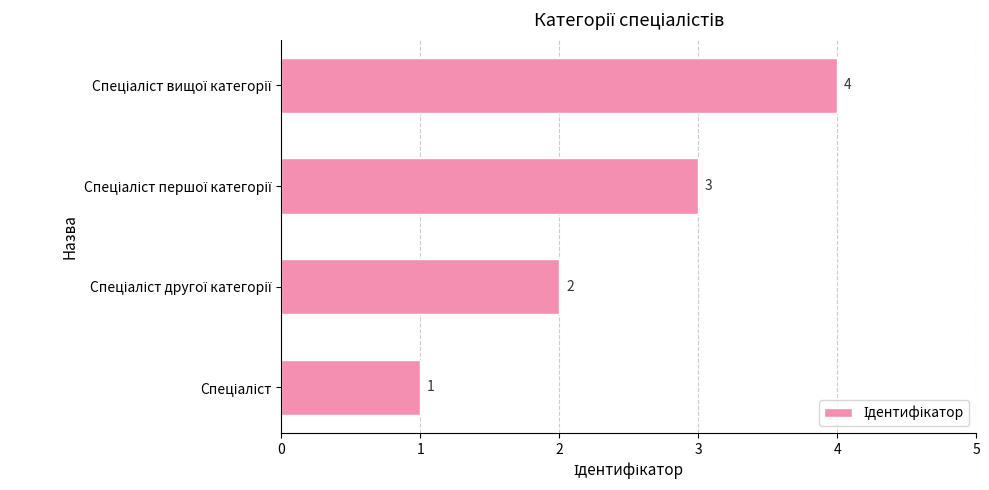

What is the difference between the maximum and minimum values?

3